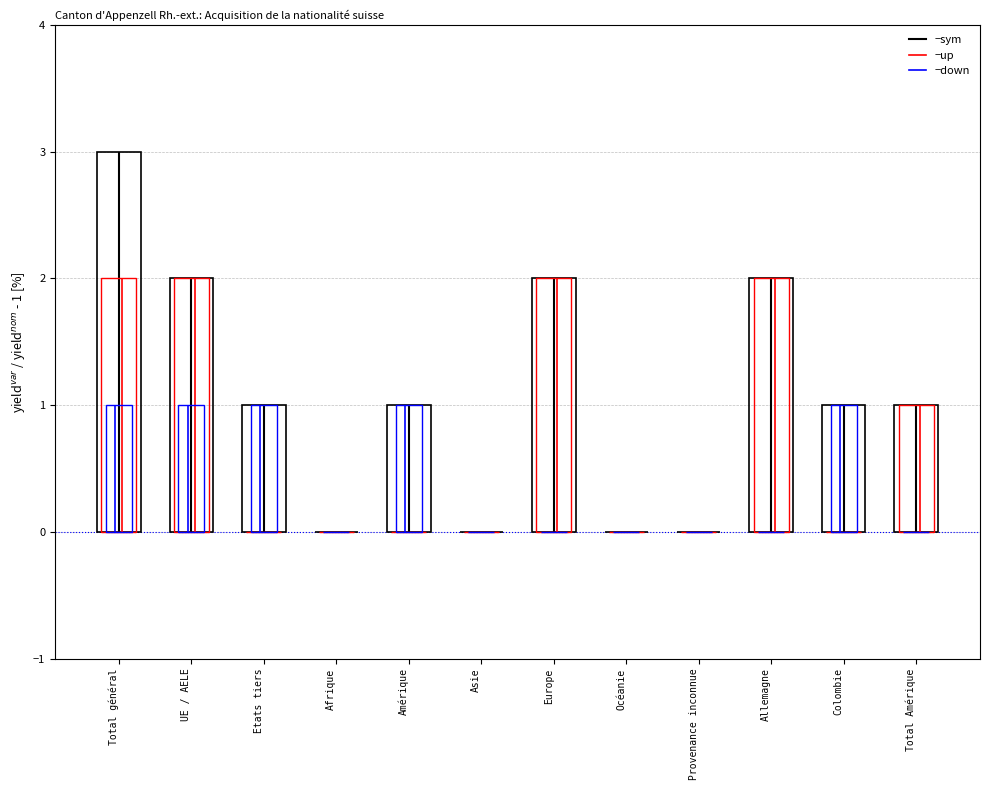

What is the label of the 5th bar from the left?

Amérique